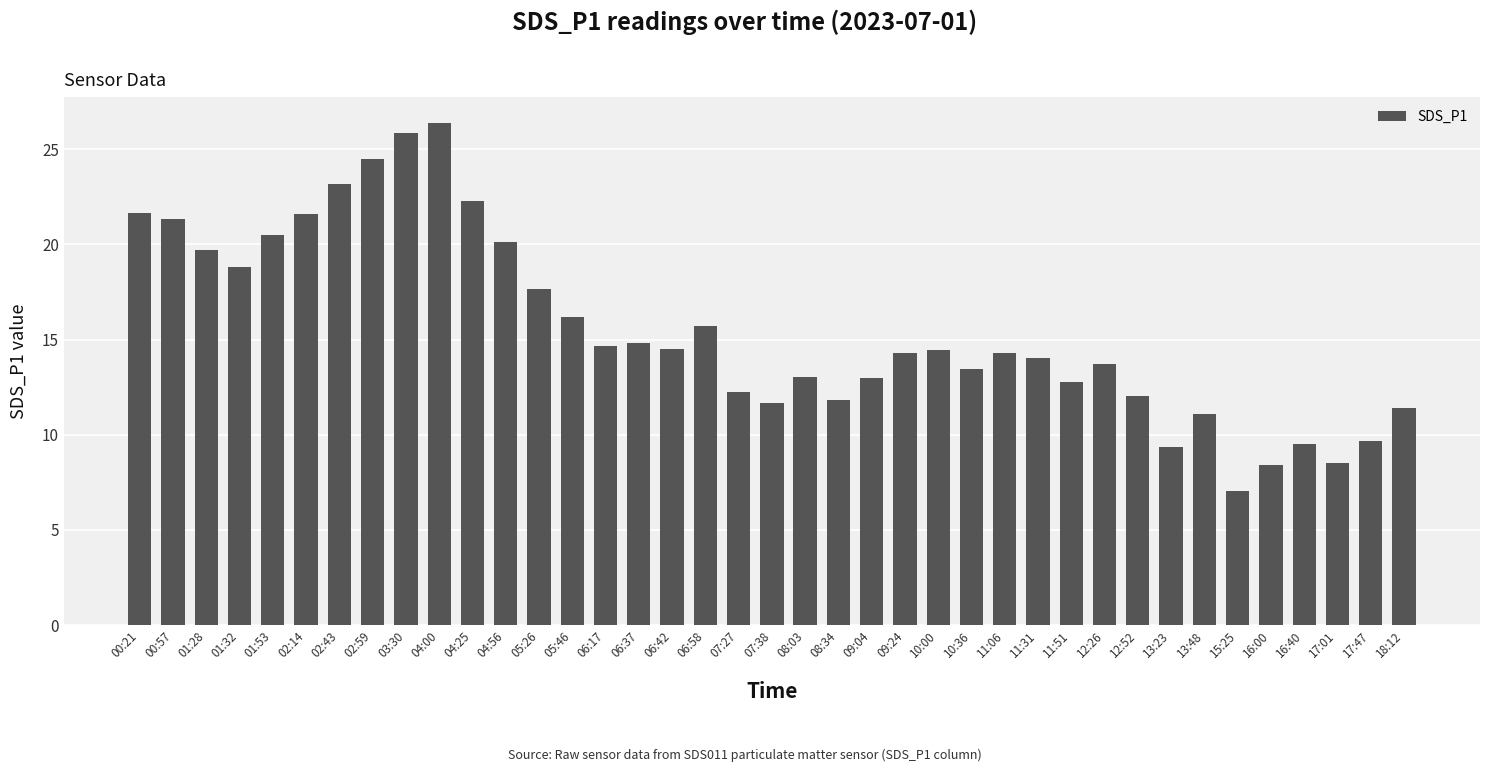

Approximately how many times larger is the value at 10:00 compared to 11:06?

1.0